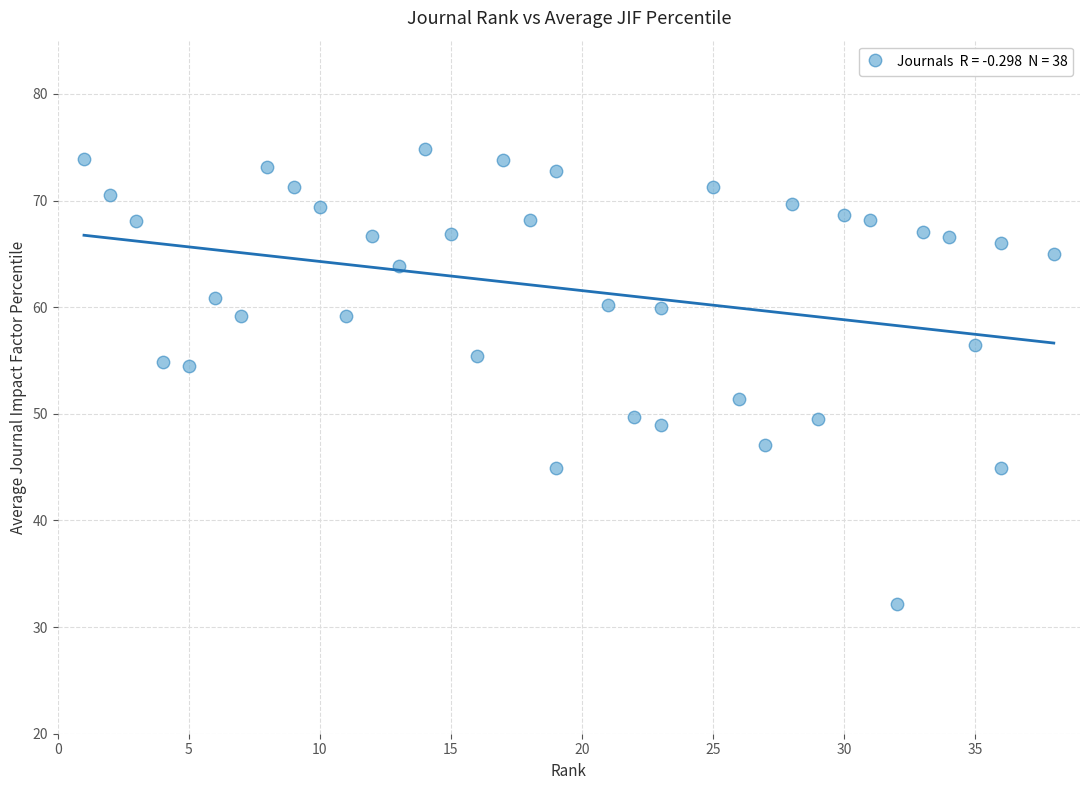

What is the range of X values (max minus min)?

37.0